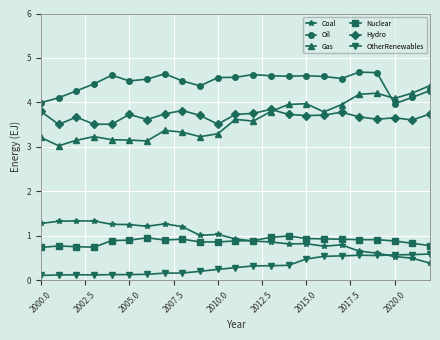

True or false: Gas has more than 1 points higher than both neighbors.

True